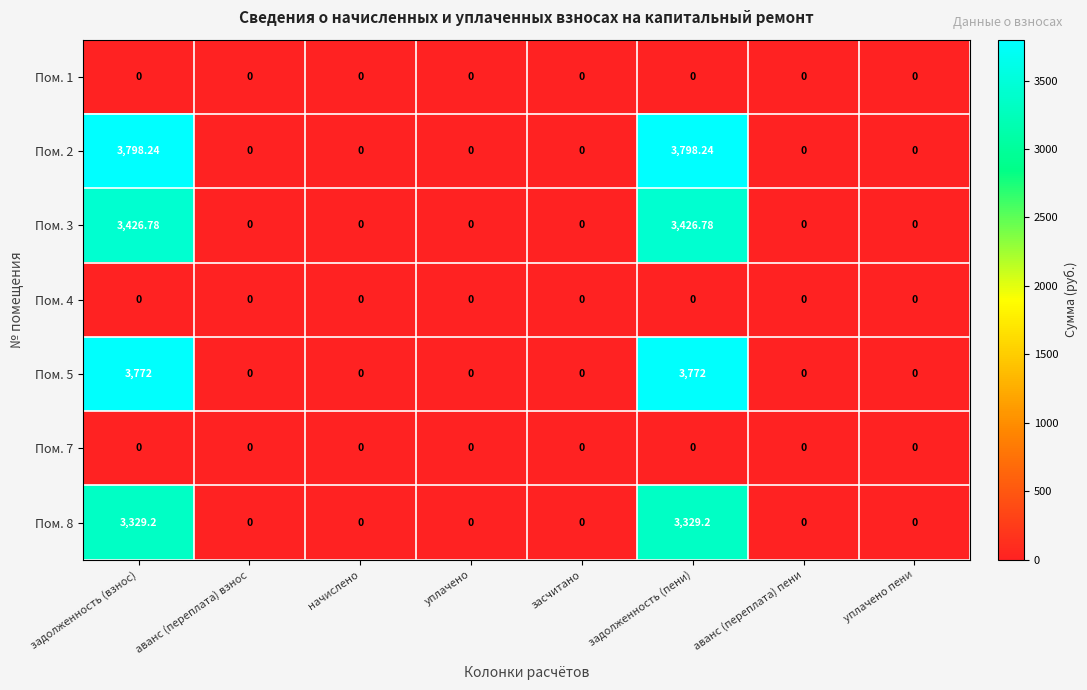

Between засчитано and начислено, which is larger?

засчитано